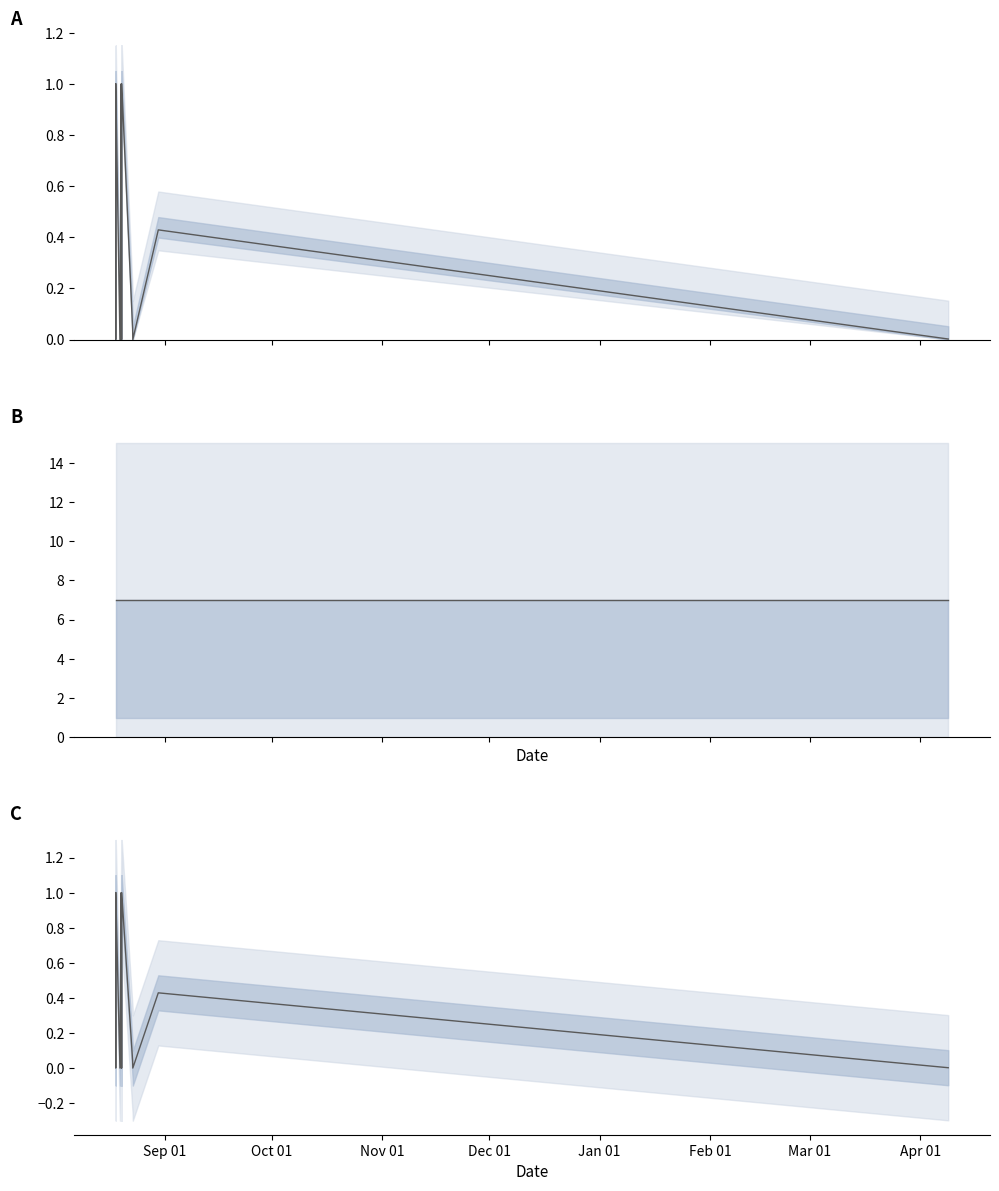

True or false: Amount line and Fee line cross at least once.

False